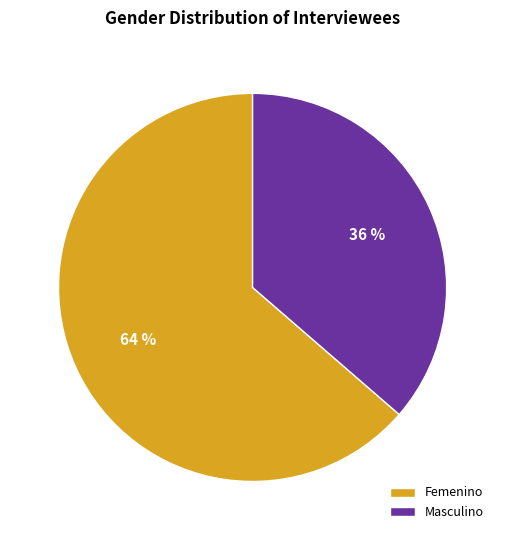

Between Femenino and Masculino, which is larger?

Femenino